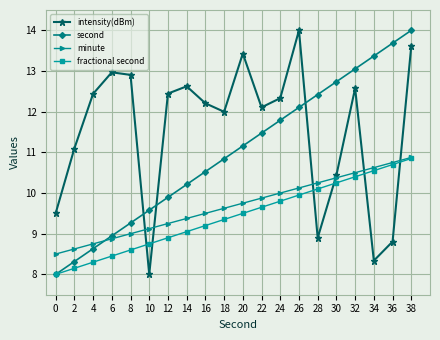

What is the value of the second point at the 12th from the left?

11.5